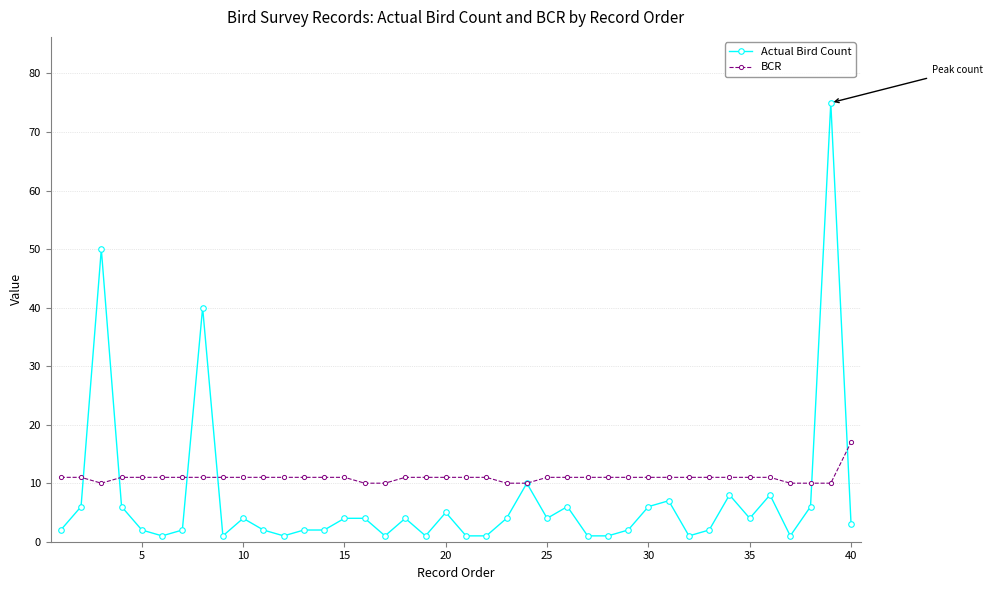

Which series has the largest total across all categories?

BCR